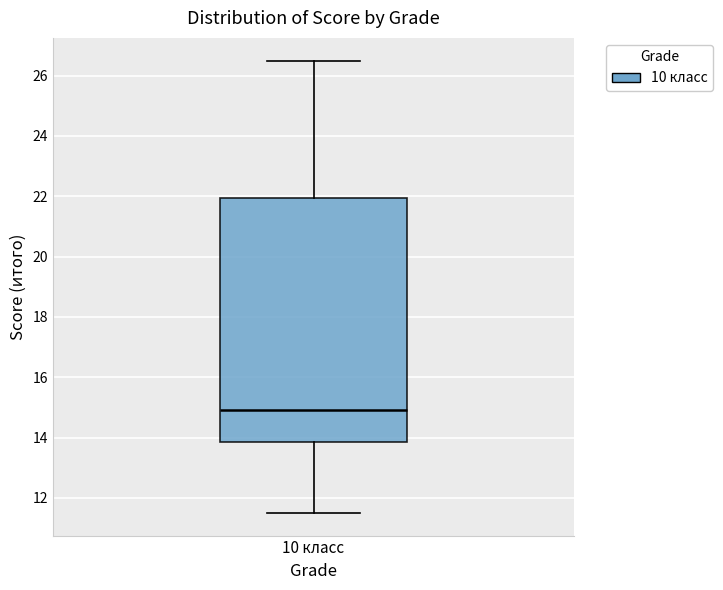

Transcribe this box plot: give where the median line is, the range the box spans, and where the two whiskers end, as read against the y-axis. The values are not printed on the chart, so give them approximately, as read against the axis.

median 15.0, box 13.8 to 22.0, whiskers 11.6 to 26.6